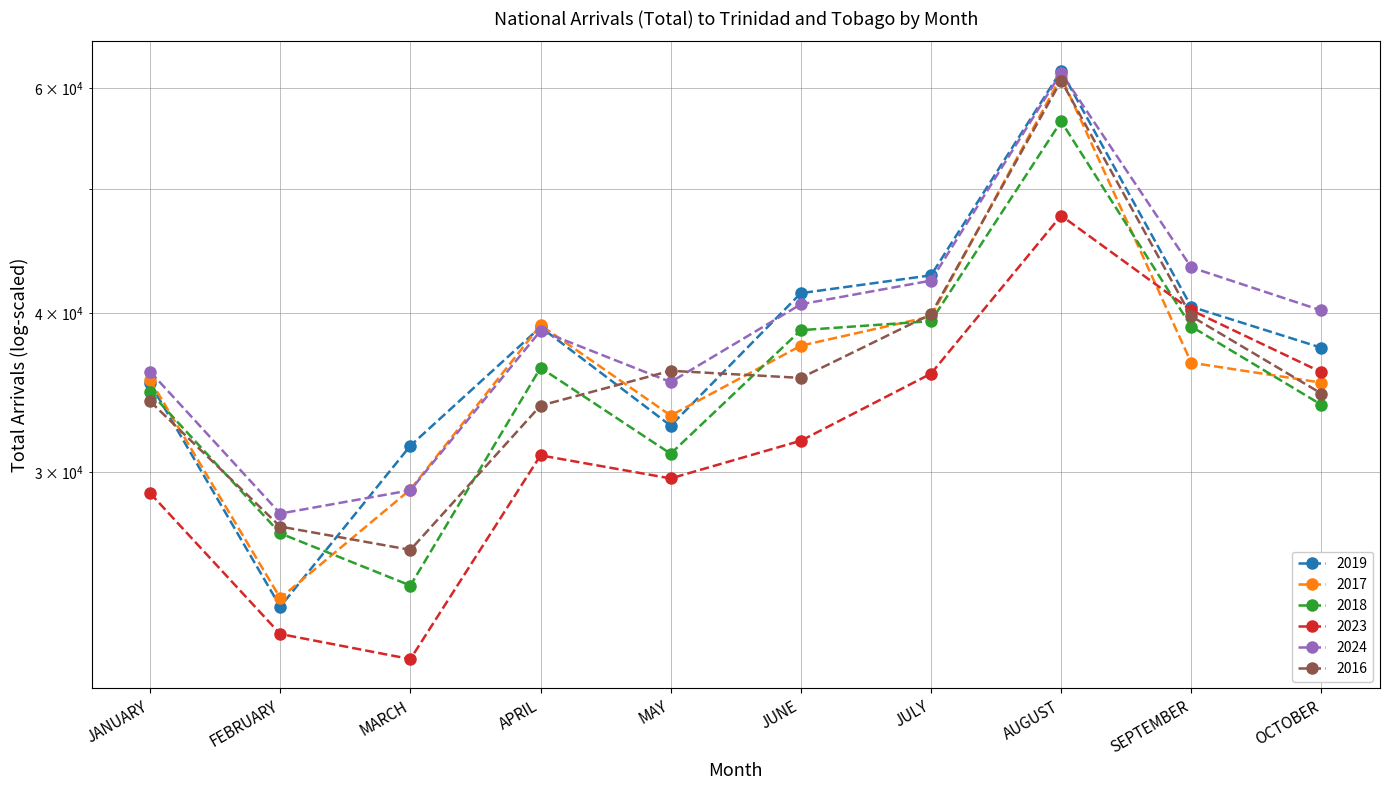

In 2023, how many points are lower than both neighbors (excluding endpoints)?

2